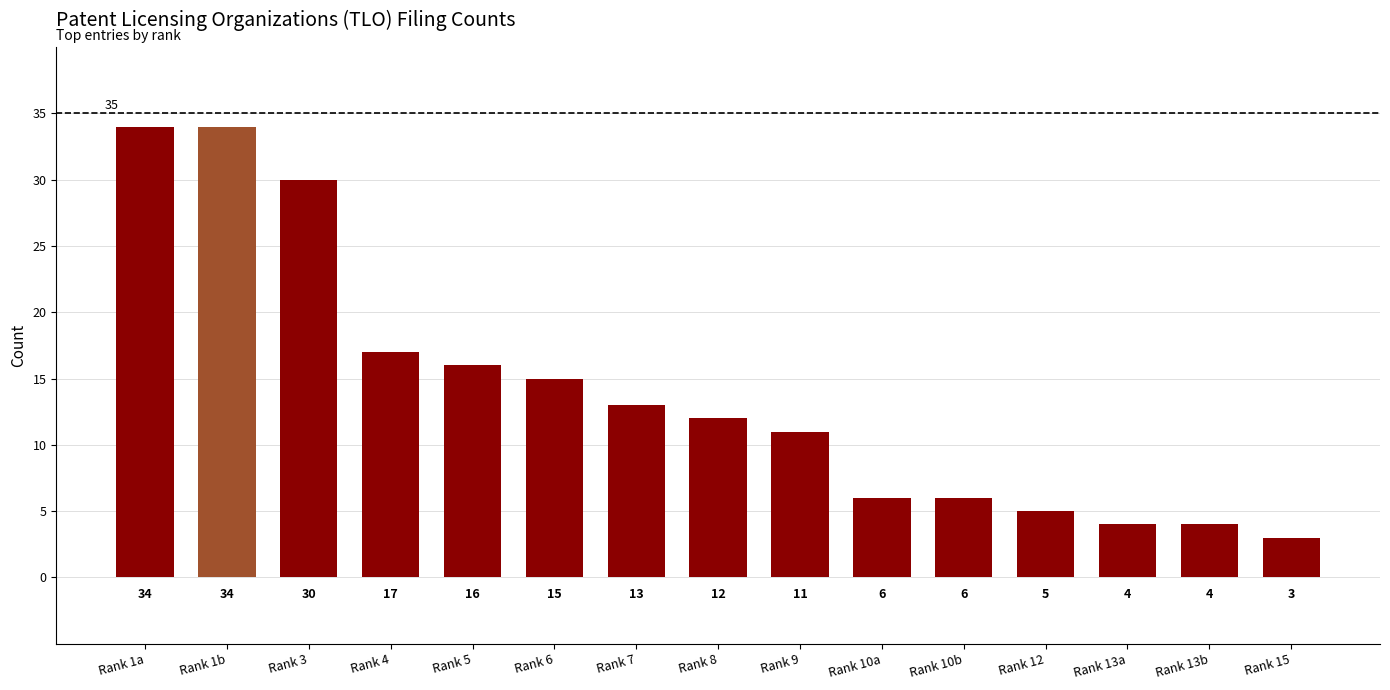

True or false: the data shows 4 at Rank 13b.

True